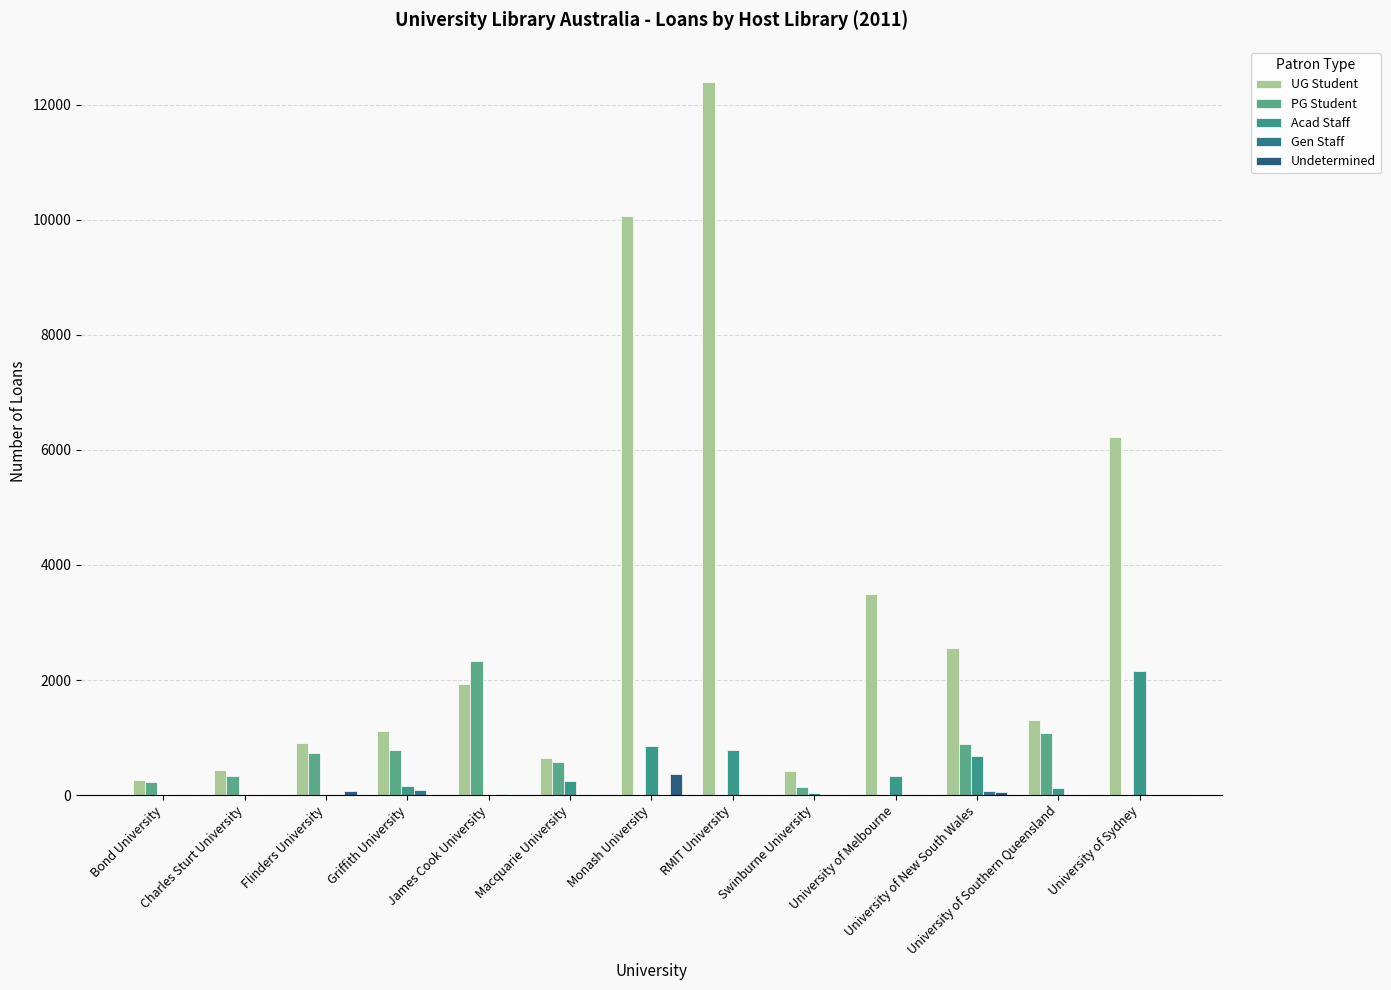

Is it true that Undetermined equals 105 at University of New South Wales?

False